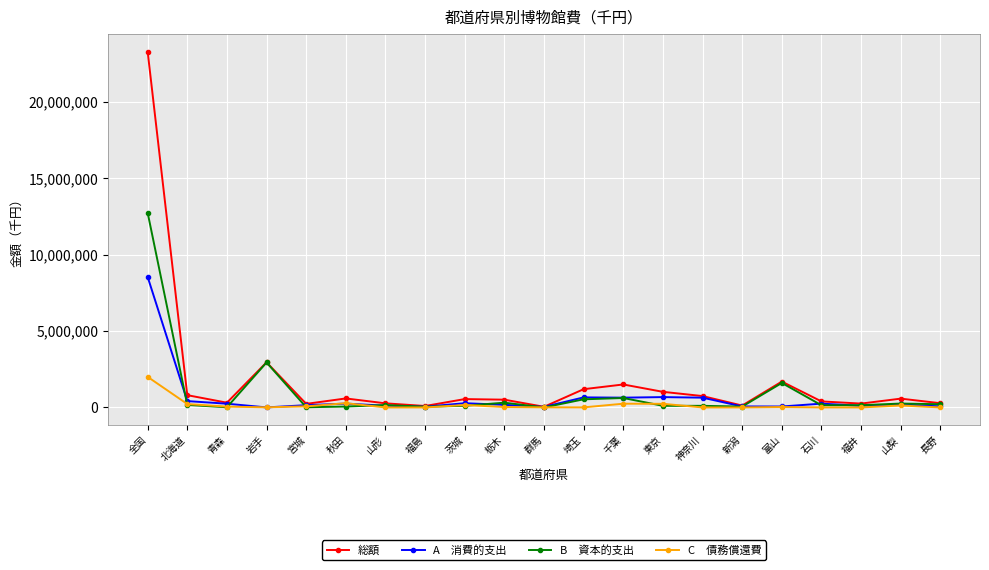

At which category is the sum across all series the highest?

全国